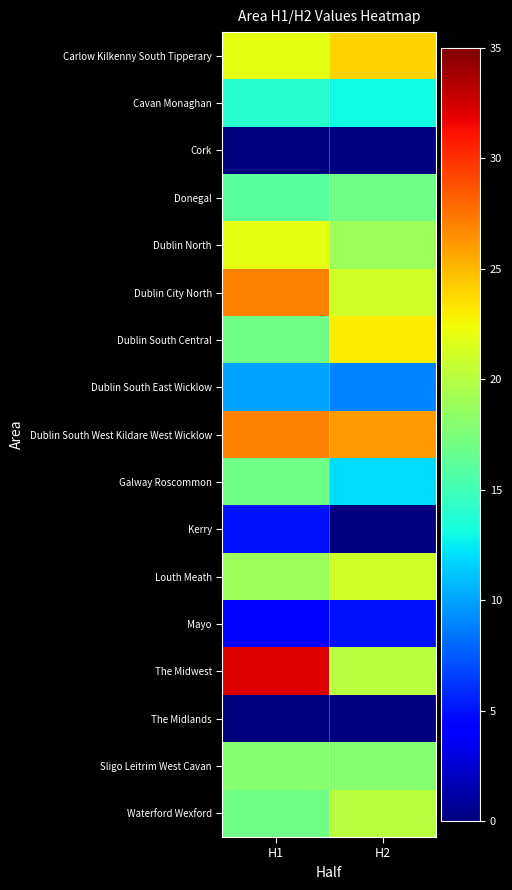

Reading left to right, what are all the values shown in this chart?

Carlow Kilkenny South Tipperary: H1=22	H2=24
Cavan Monaghan: H1=14	H2=13
Cork: H1=0	H2=0
Donegal: H1=16	H2=17
Dublin North: H1=22	H2=19
Dublin City North: H1=27	H2=21
Dublin South Central: H1=17	H2=23
Dublin South East Wicklow: H1=10	H2=9
Dublin South West Kildare West Wicklow: H1=27	H2=26
Galway Roscommon: H1=17	H2=12
Kerry: H1=5	H2=0
Louth Meath: H1=19	H2=21
Mayo: H1=4	H2=5
The Midwest: H1=32	H2=20
The Midlands: H1=0	H2=0
Sligo Leitrim West Cavan: H1=18	H2=18
Waterford Wexford: H1=17	H2=20